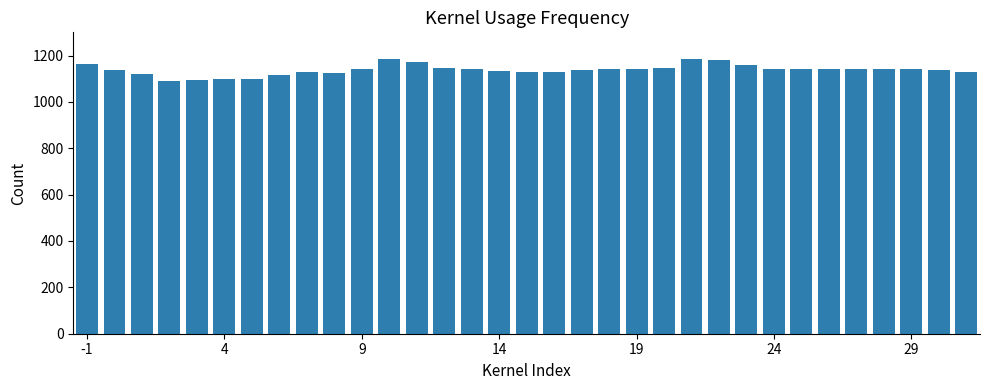

What is the difference between the second highest and minimum values?

91